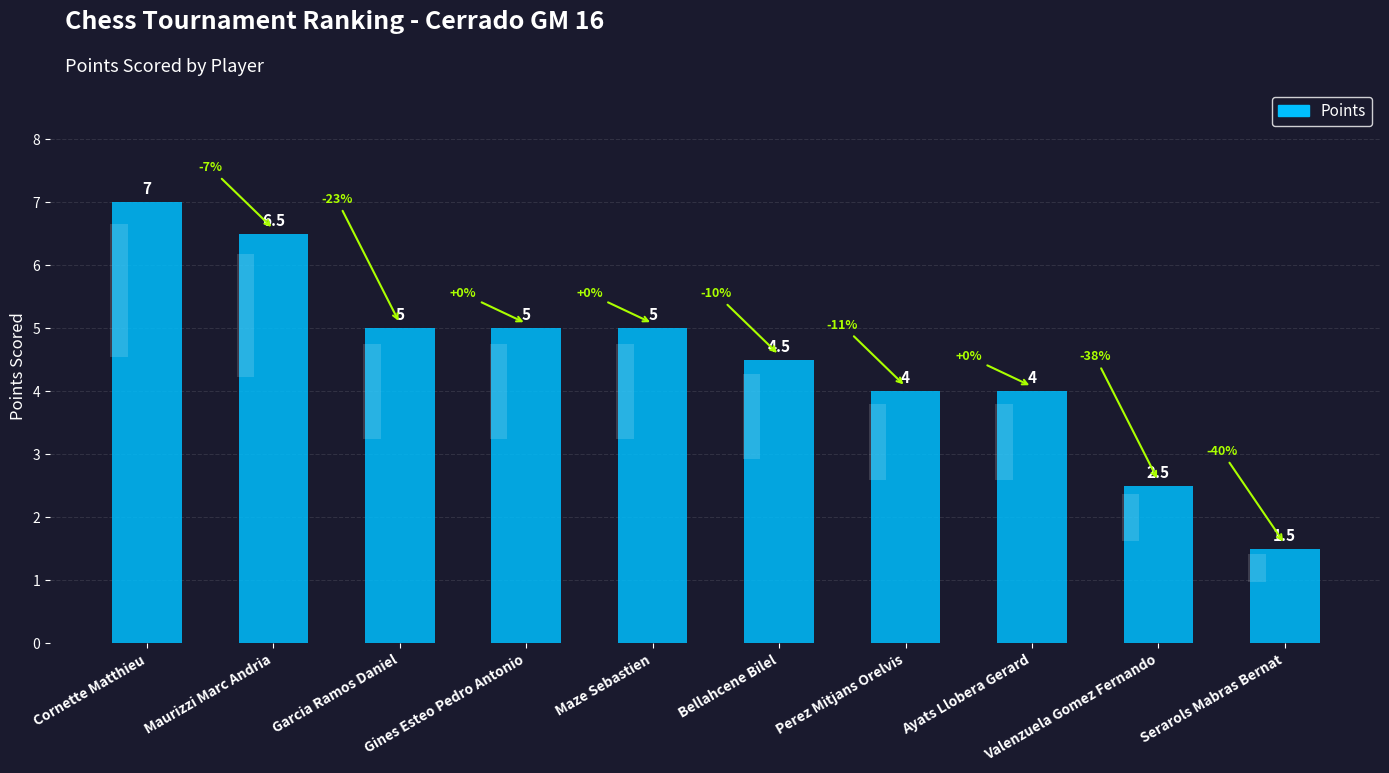

List the labels in order of value, largest first.

Cornette Matthieu, Maurizzi Marc Andria, Garcia Ramos Daniel, Gines Esteo Pedro Antonio, Maze Sebastien, Bellahcene Bilel, Perez Mitjans Orelvis, Ayats Llobera Gerard, Valenzuela Gomez Fernando, Serarols Mabras Bernat